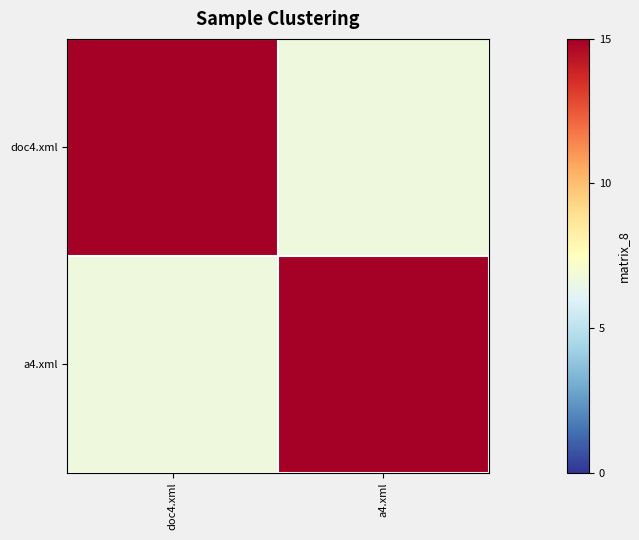

At which category does the chart reach its peak across all series?

doc4.xml